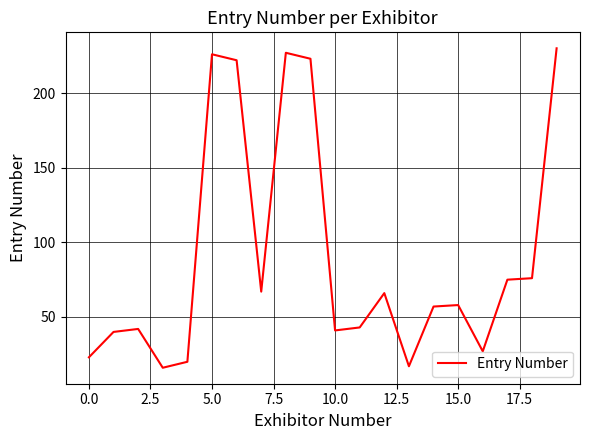

What is the difference between the maximum and minimum values?

214